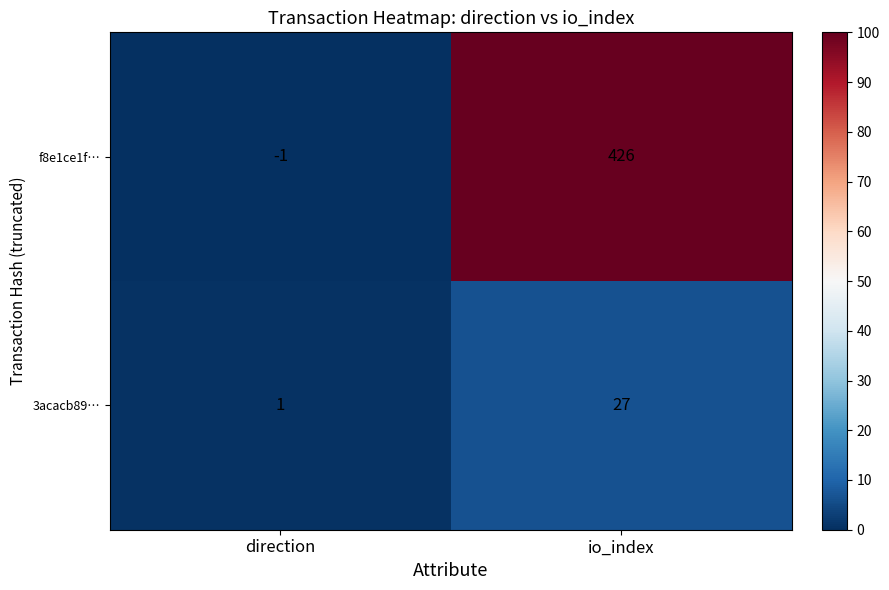

Which series has the largest total across all categories?

f8e1ce1f…